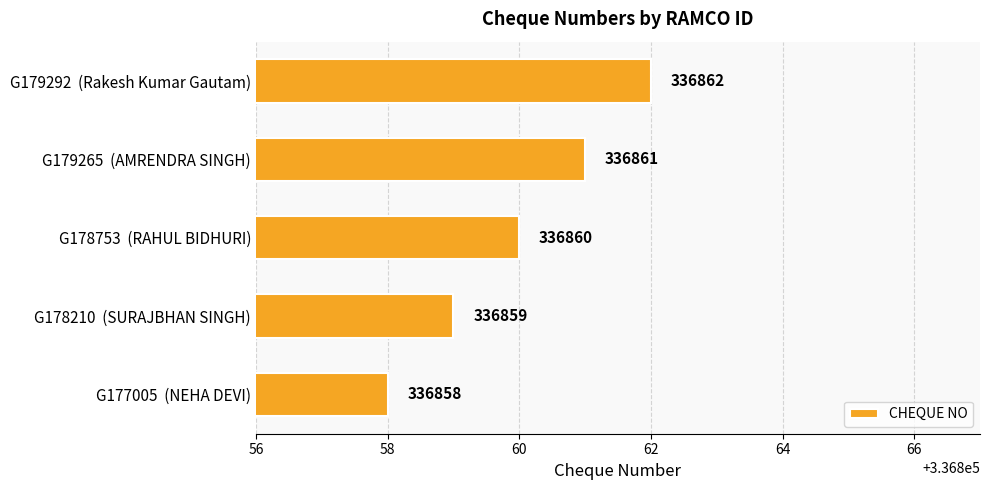

What is the average value?

336860